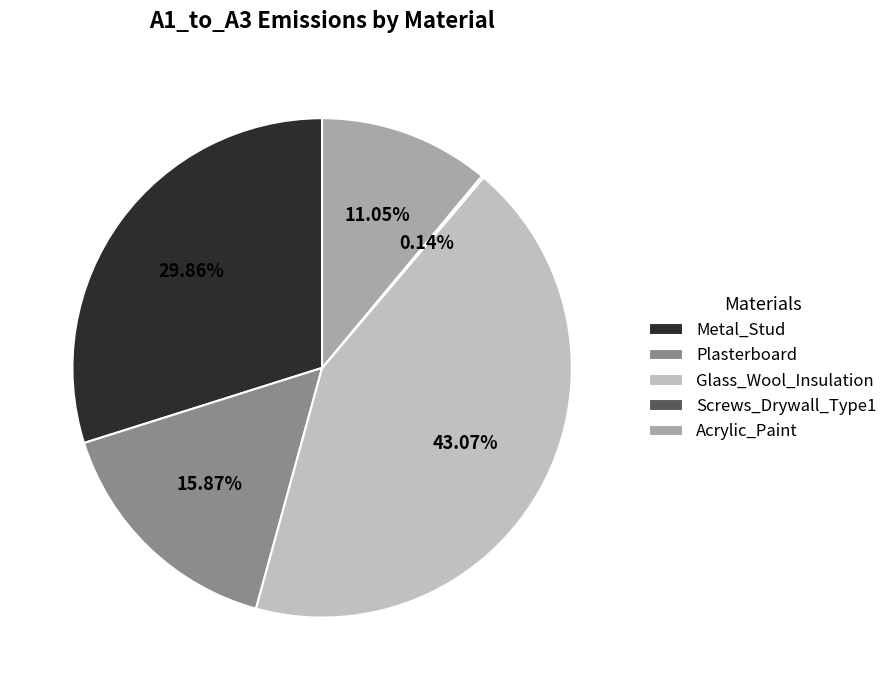

What is the largest slice in the pie chart?

Glass_Wool_Insulation